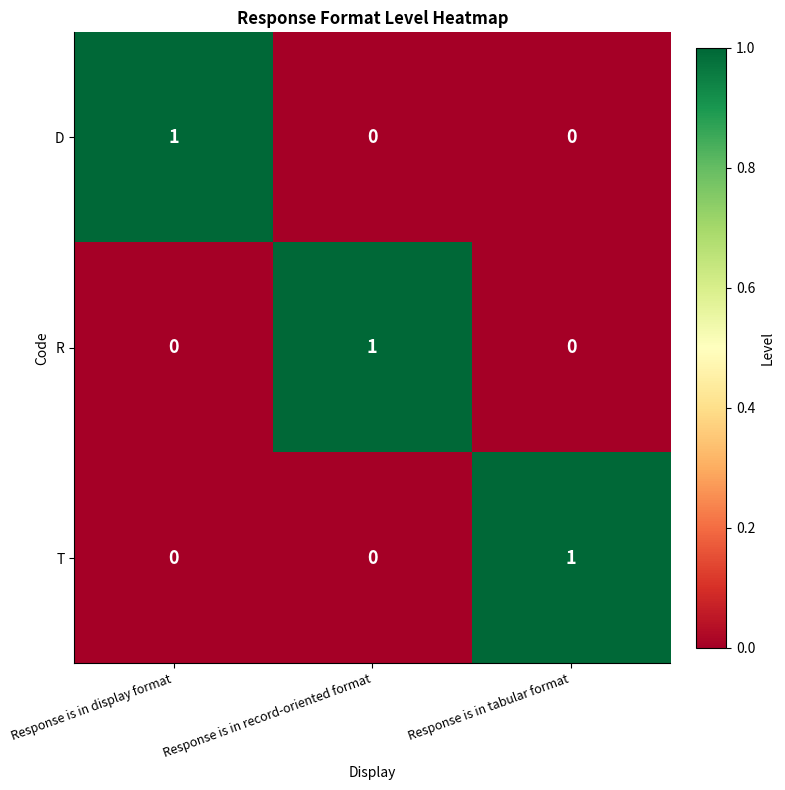

At which label does T reach its peak?

Response is in tabular format